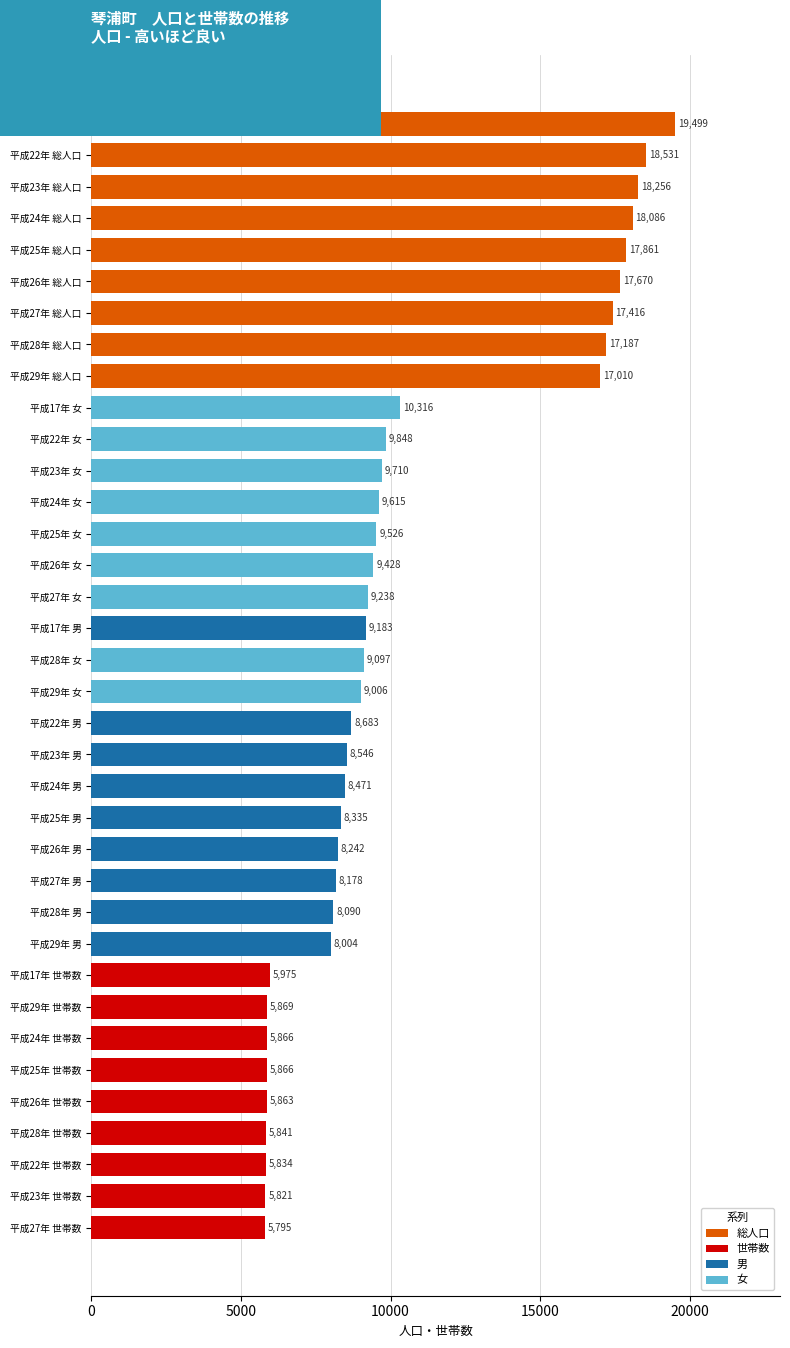

The value at 平成26年 女 is 2196. True or false?

False